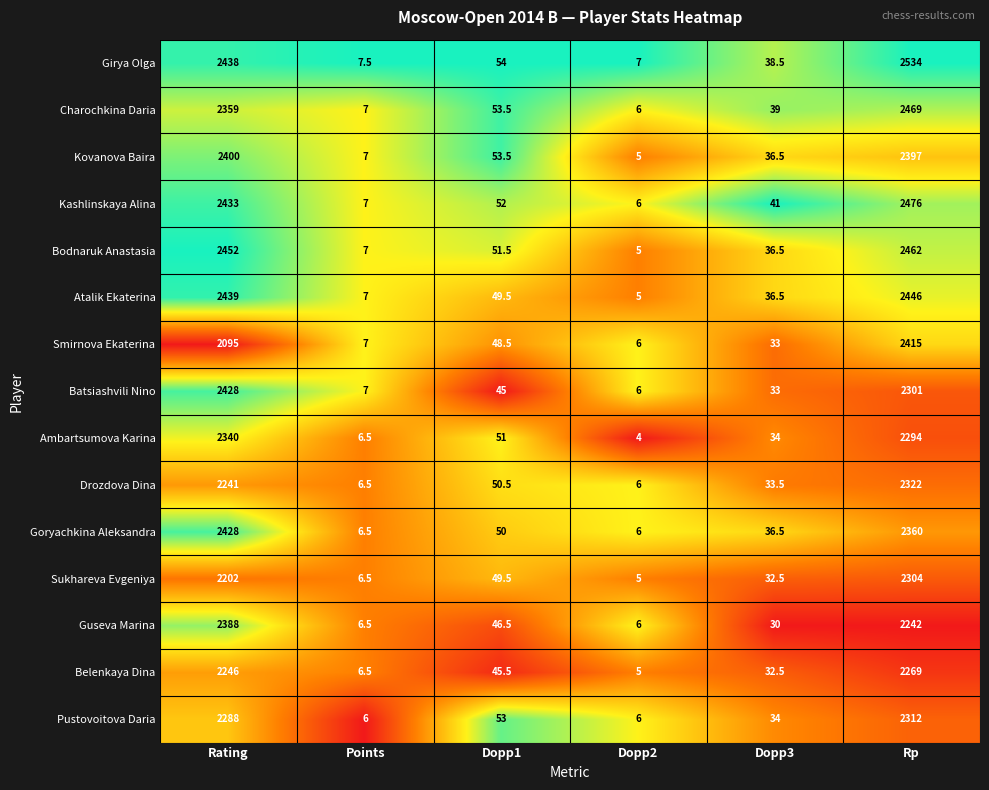

Which series has the largest total across all categories?

Girya Olga